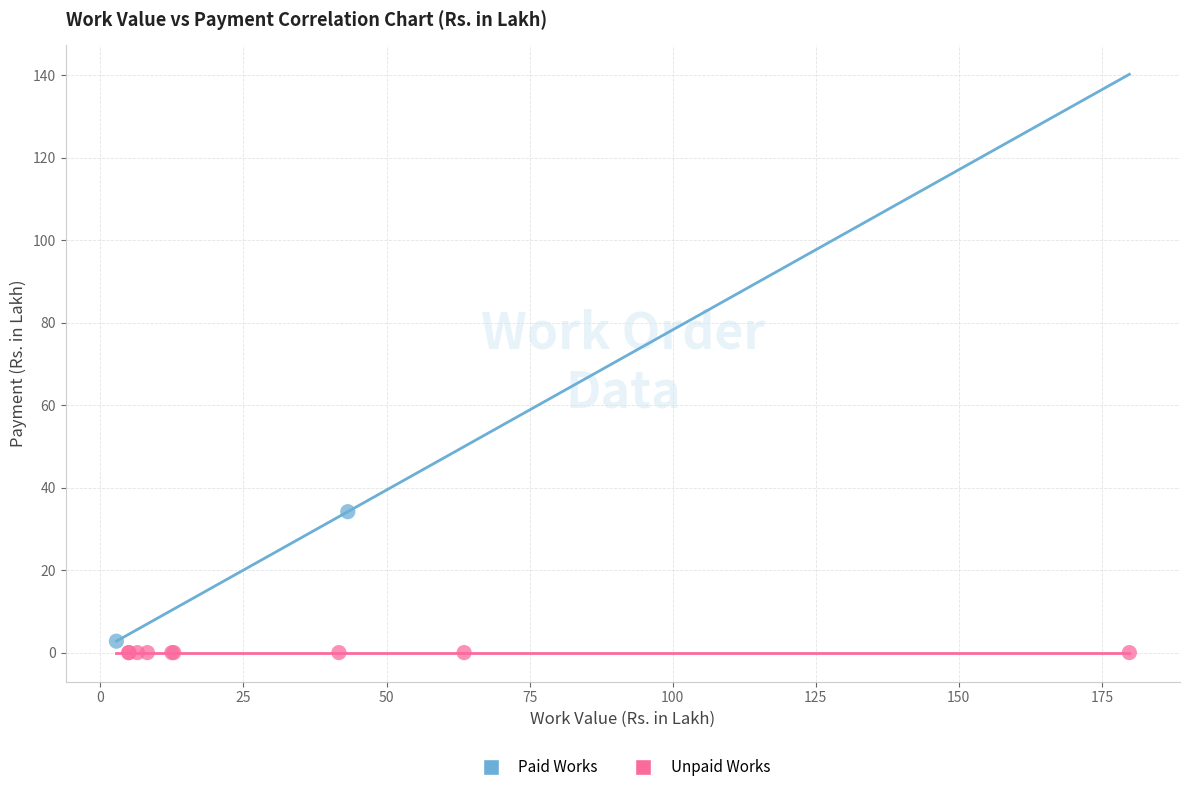

Which series reaches the minimum Y coordinate?

Unpaid Works